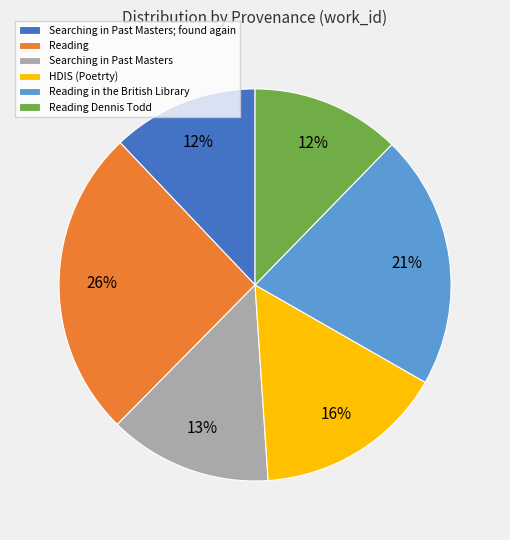

Between Searching in Past Masters and Searching in Past Masters; found again, which is larger?

Searching in Past Masters